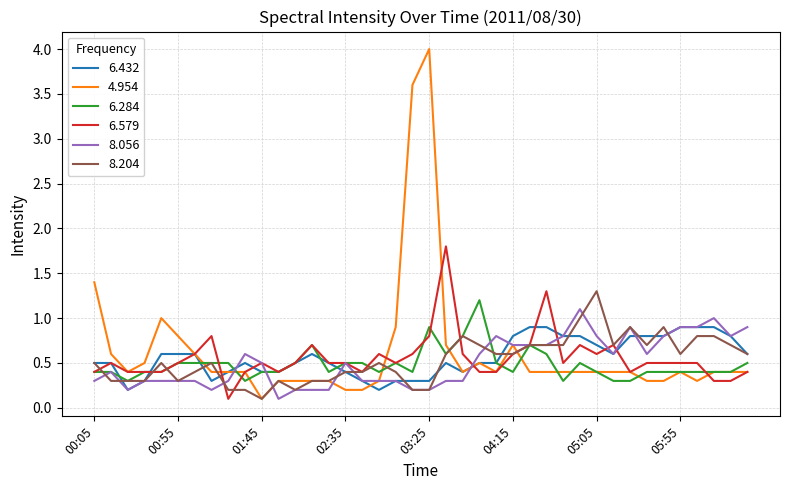

What is the maximum value shown in the chart?

4.0